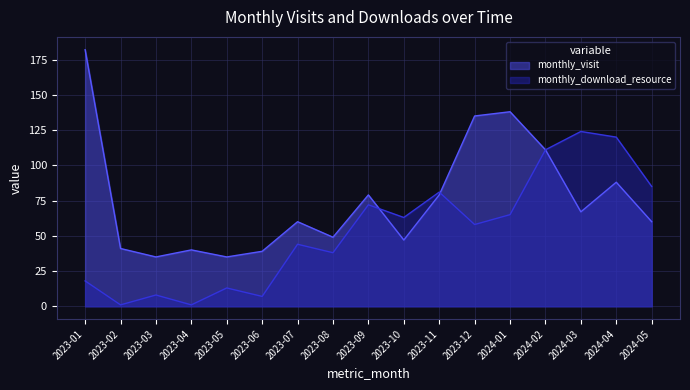

What position from the right is 2023-07?

11